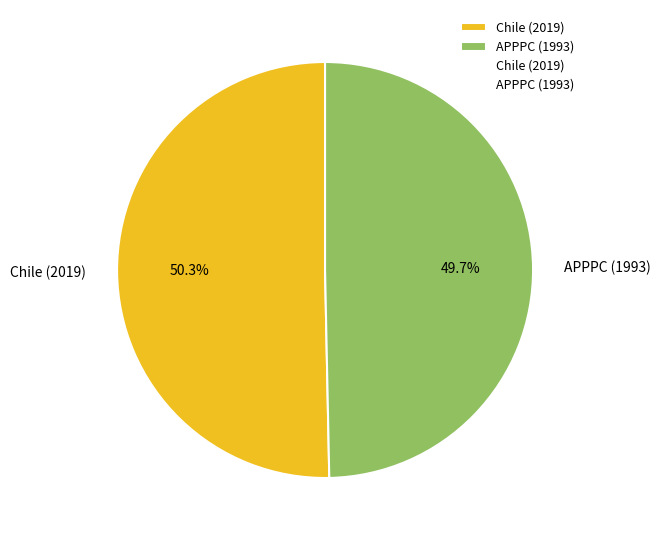

To the nearest percent, what is the difference between the largest and smallest slice percentages?

1%